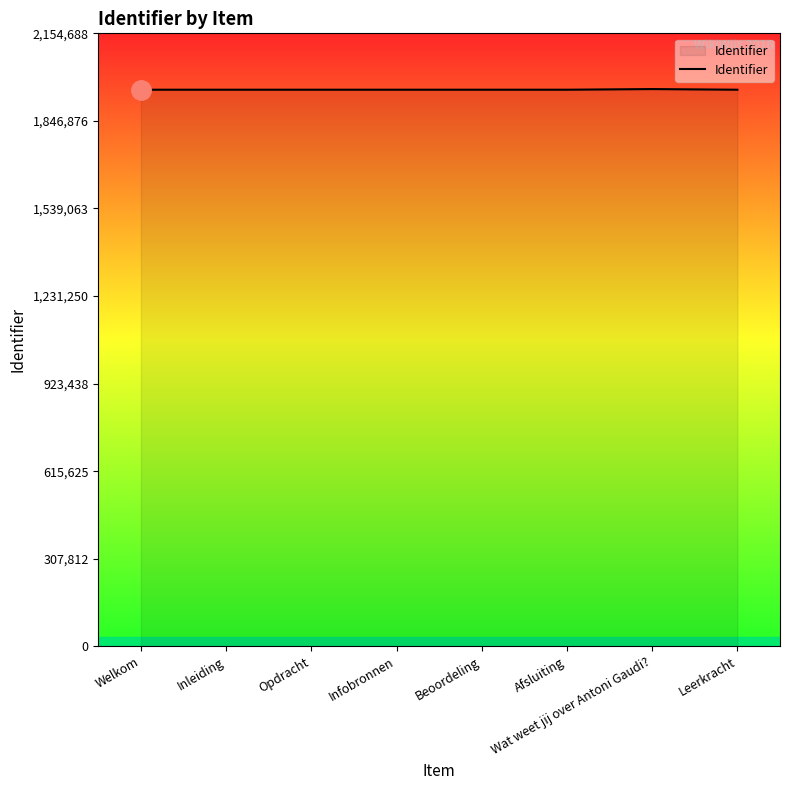

What is the difference between the maximum and minimum values?

2323